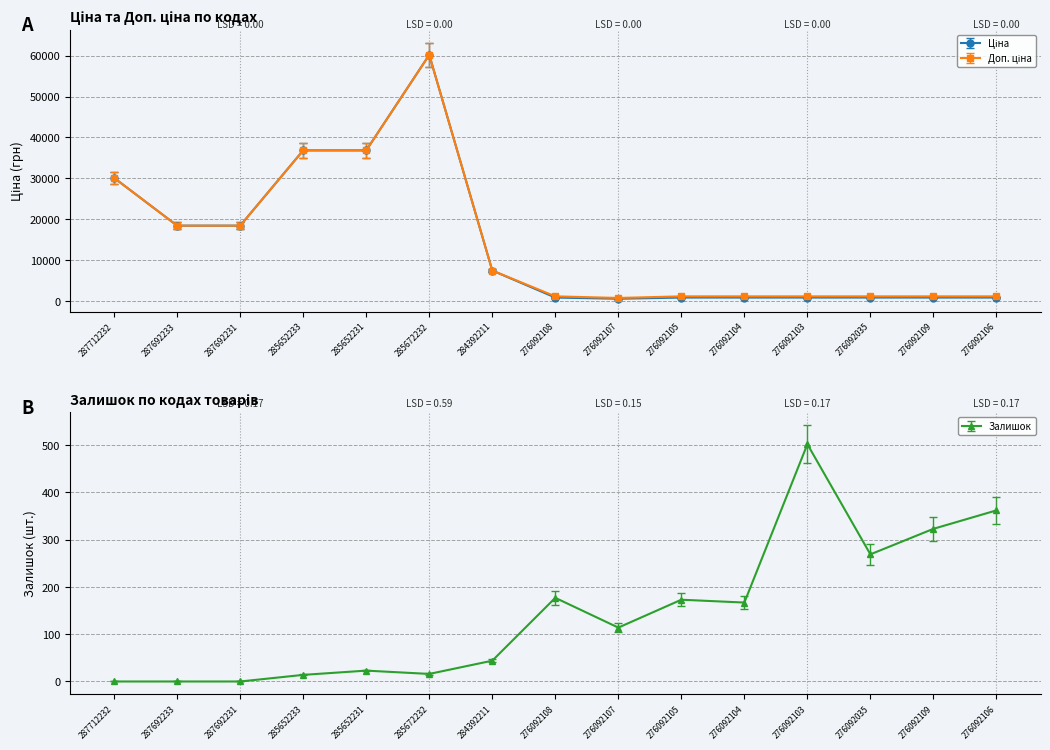

Where does the Ціна series first go above 831?

287712232